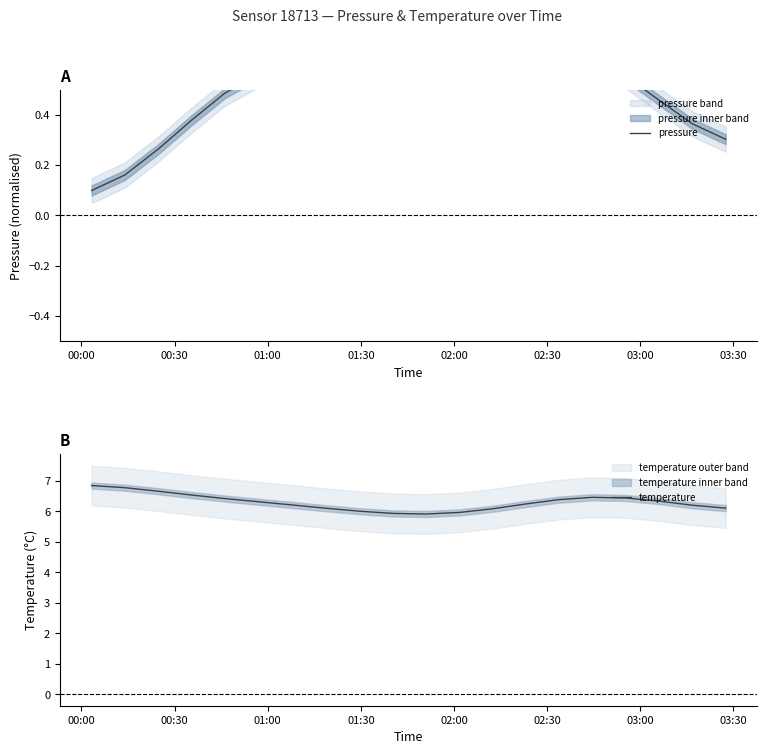

How many values in the temperature series exceed 6?

17